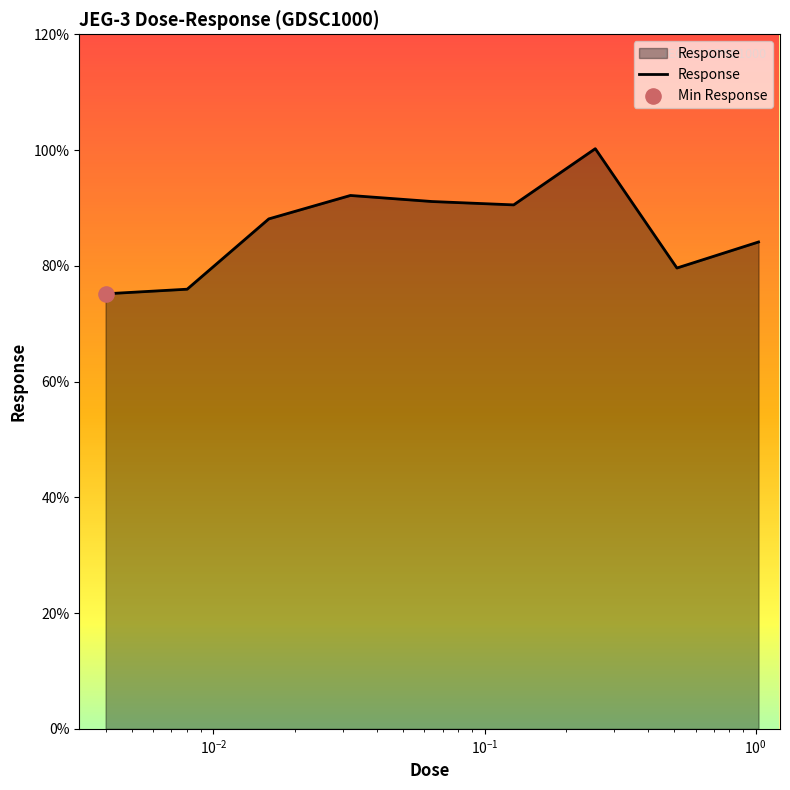

What is the difference between the maximum and minimum values?

25.1